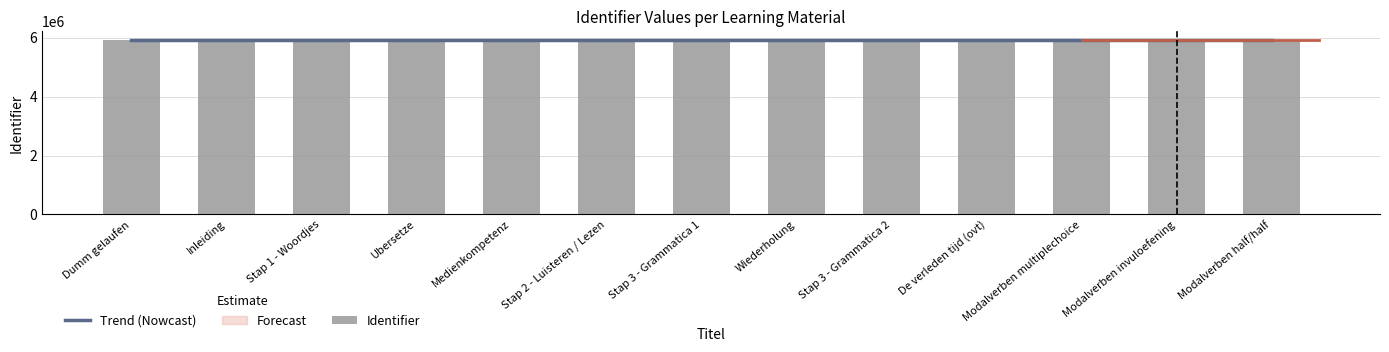

List the labels in order of value, largest first.

Modalverben half/half, Modalverben invuloefening, Modalverben multiplechoice, De verleden tijd (ovt), Stap 3 - Grammatica 2, Wiederholung, Stap 3 - Grammatica 1, Stap 2 - Luisteren / Lezen, Medienkompetenz, Ubersetze, Stap 1 - Woordjes, Inleiding, Dumm gelaufen